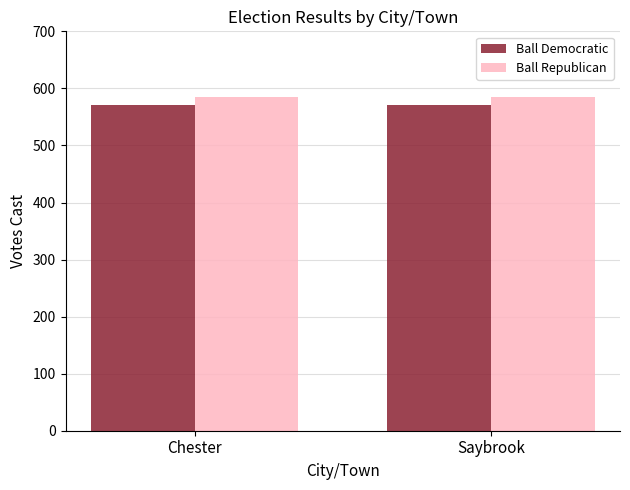

What is the label of the 1st bar from the right?

Saybrook